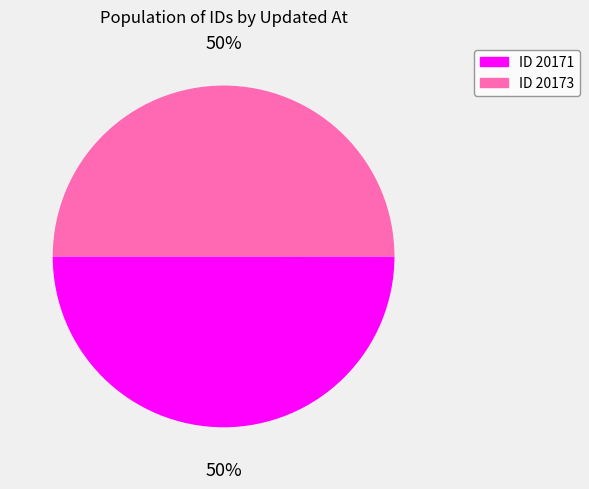

Do ID 20171 and ID 20173 together represent more than half of the pie?

Yes